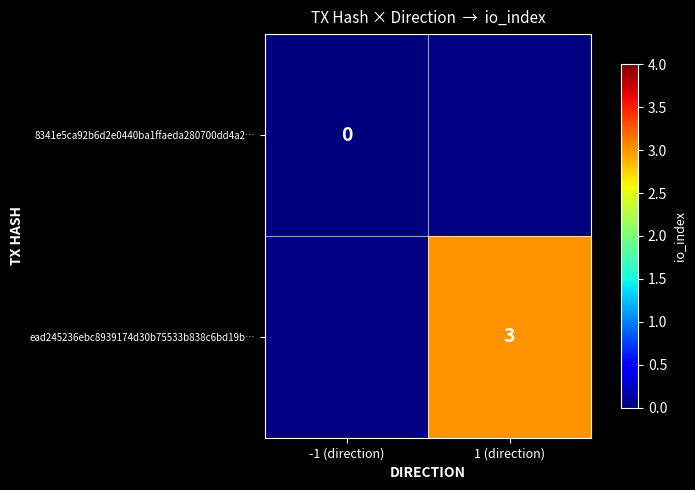

True or false: ead245236ebc8939174d30b75533b838c6bd19b… has a value of 1 at 1 (direction).

False